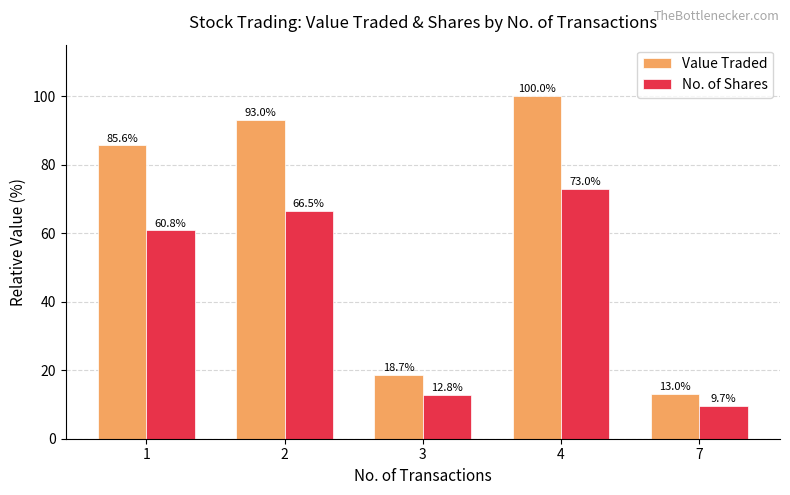

Reading left to right, list all the values displayed in this chart.

Value Traded: 1=85.6	2=93.0	3=18.7	4=100.0	7=13.0
No. of Shares: 1=60.8	2=66.5	3=12.8	4=73.0	7=9.7